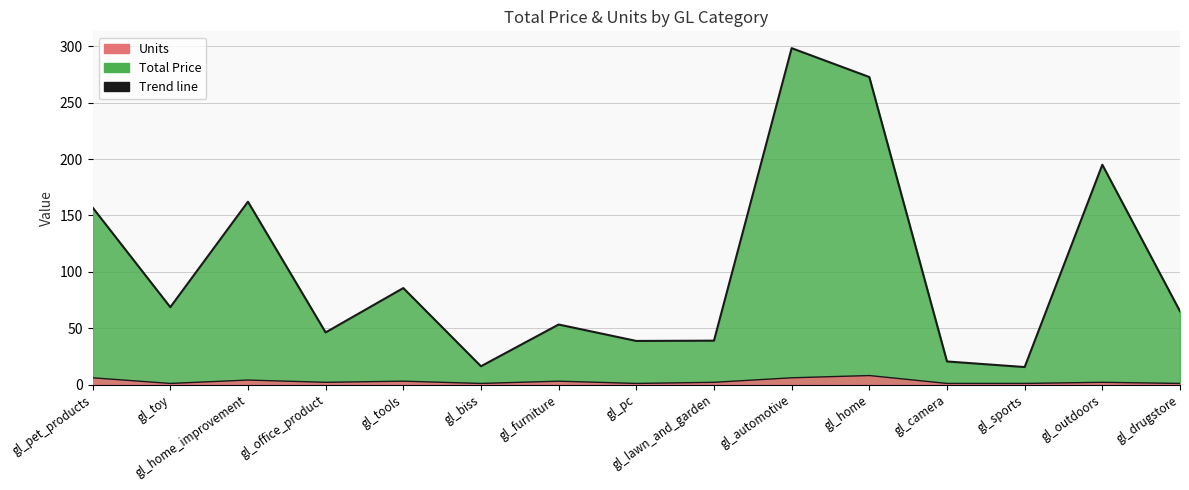

Does the chart have visible grid lines?

Yes